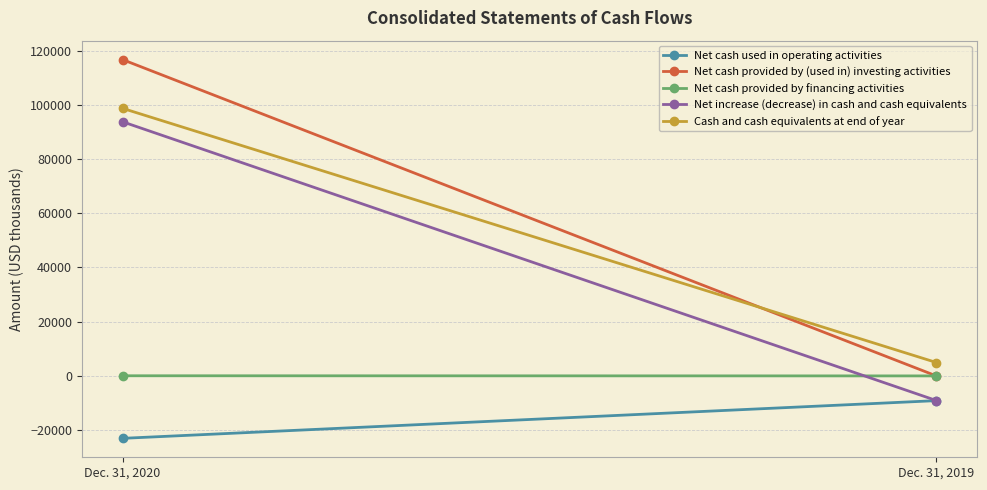

Which has a higher value, Dec. 31, 2020 or Dec. 31, 2019?

Dec. 31, 2019